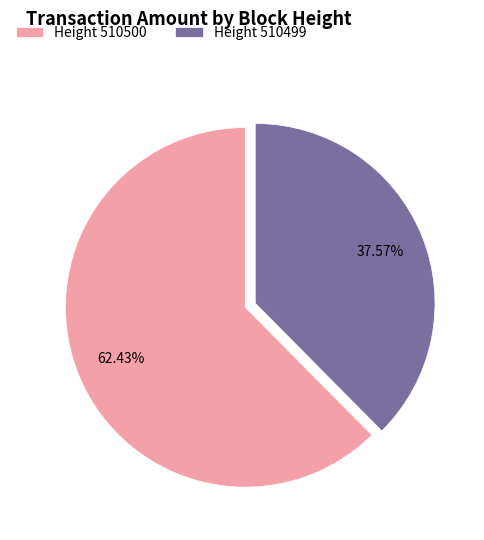

How many slices are in this pie chart?

2